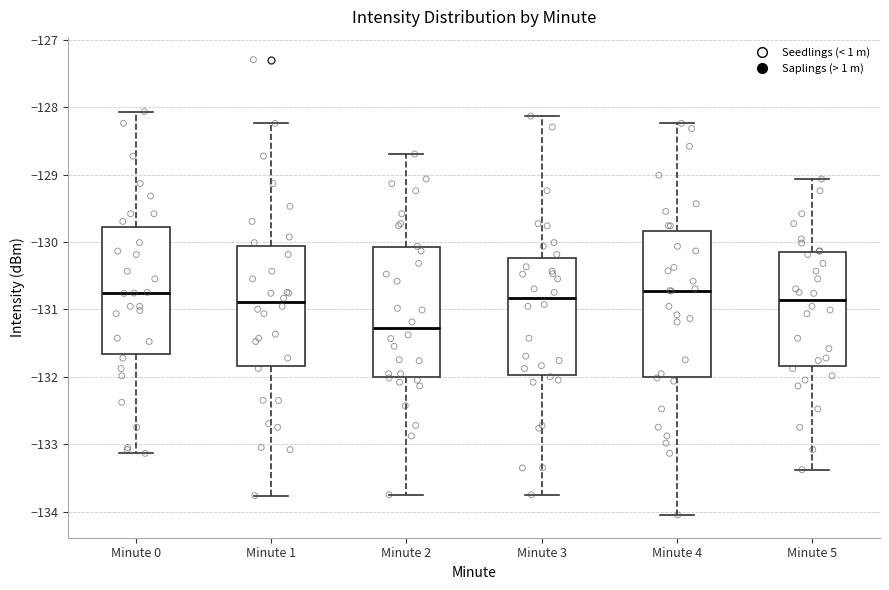

Reading left to right, read every box against the y-axis: the position of its median line, the range the box covers, and the ends of its whiskers. The values are not printed on the chart, so give them approximately, as read against the axis.

Minute 0: median -130.8, box -131.7 to -129.8, whiskers -133.1 to -128.1
Minute 1: median -130.9, box -131.8 to -130.1, whiskers -133.8 to -128.2
Minute 2: median -131.3, box -132.0 to -130.1, whiskers -133.7 to -128.7
Minute 3: median -130.8, box -132.0 to -130.2, whiskers -133.7 to -128.1
Minute 4: median -130.7, box -132.0 to -129.8, whiskers -134.0 to -128.2
Minute 5: median -130.9, box -131.8 to -130.1, whiskers -133.4 to -129.1